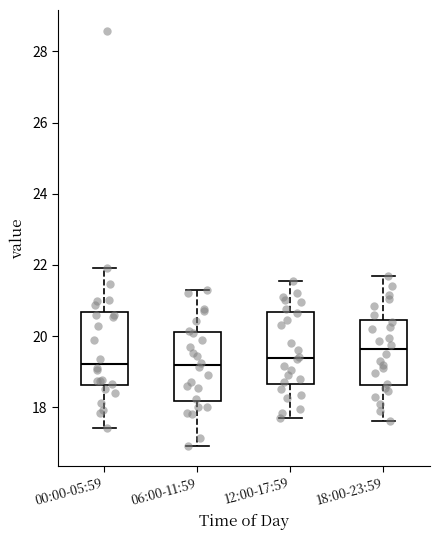

Where is the lower edge of the box for 00:00-05:59 on the y-axis? The values are not printed on the chart, so give them approximately, as read against the axis.

18.6